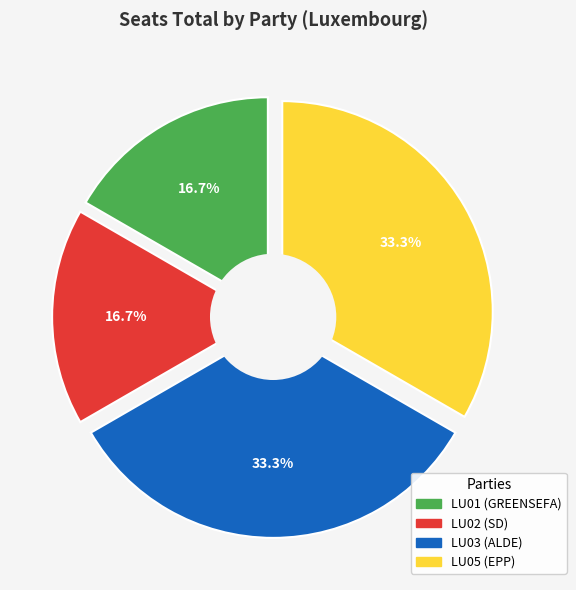

Does LU01 account for over 50% of the chart?

No